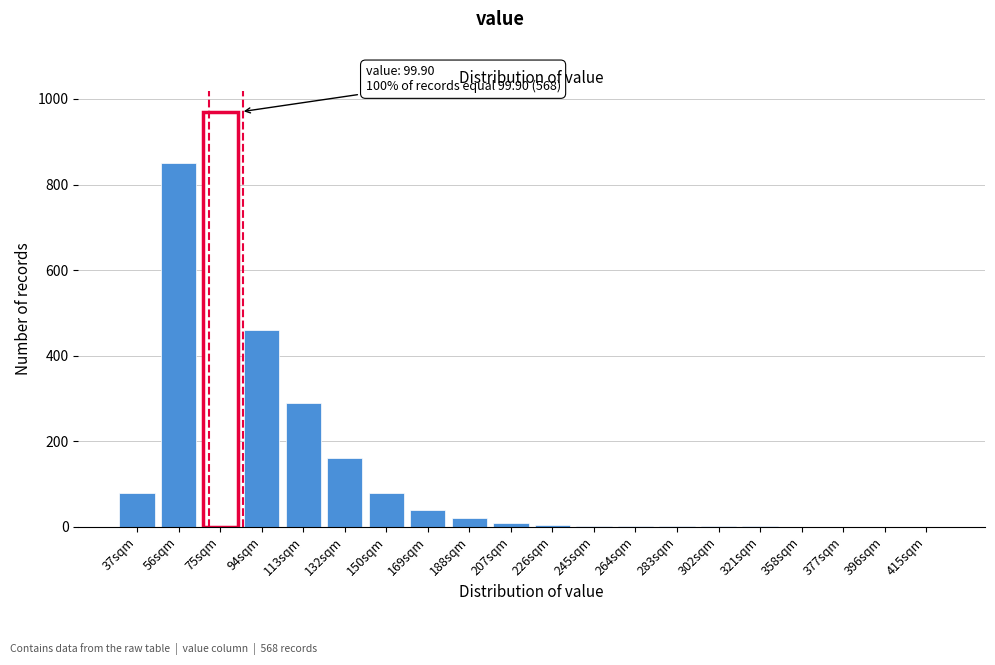

What is the maximum value shown in the chart?

970